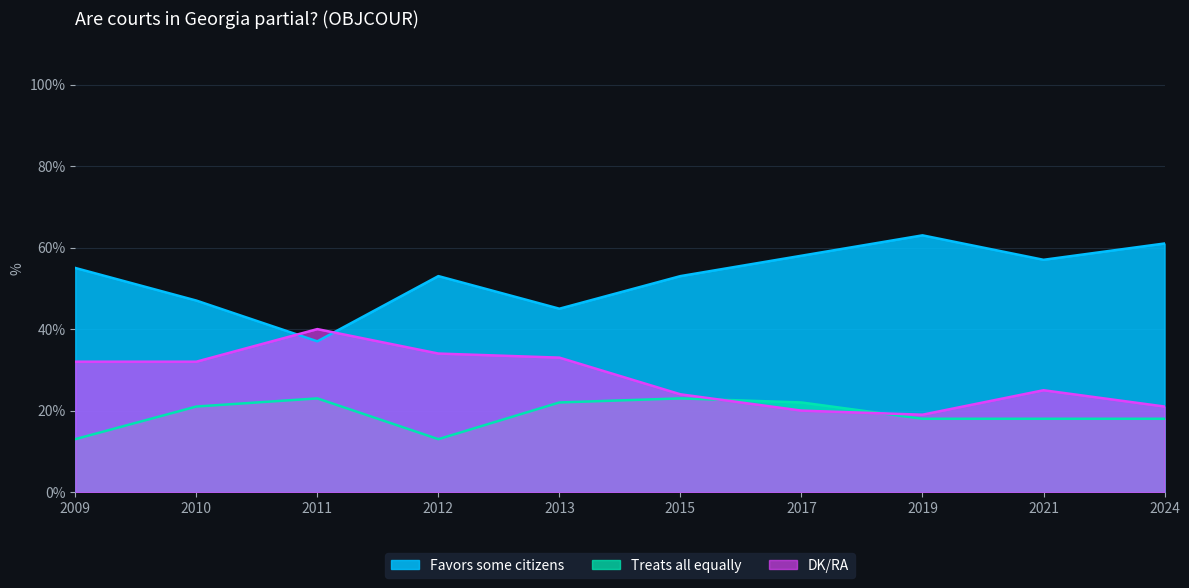

Is it true that Favors some citizens equals 63 at 2019?

True